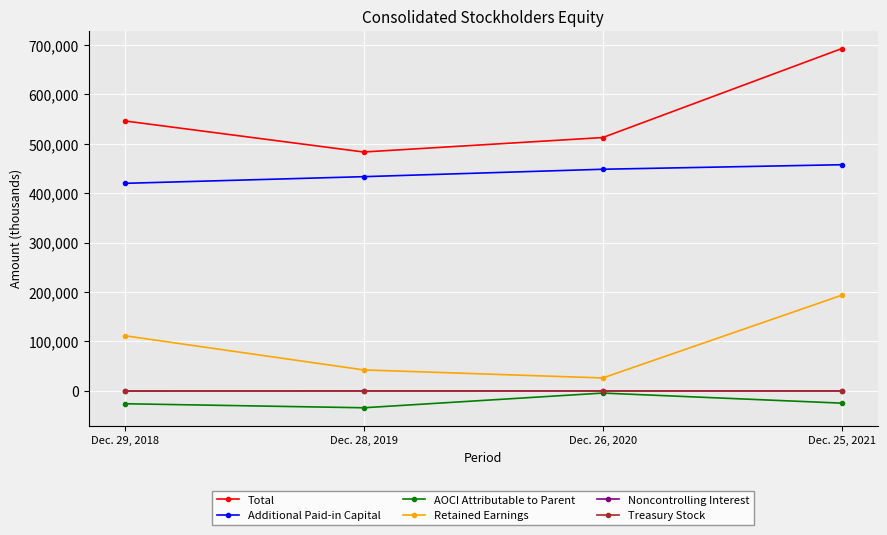

What is the difference between the maximum and minimum values in the Retained Earnings series?

167325